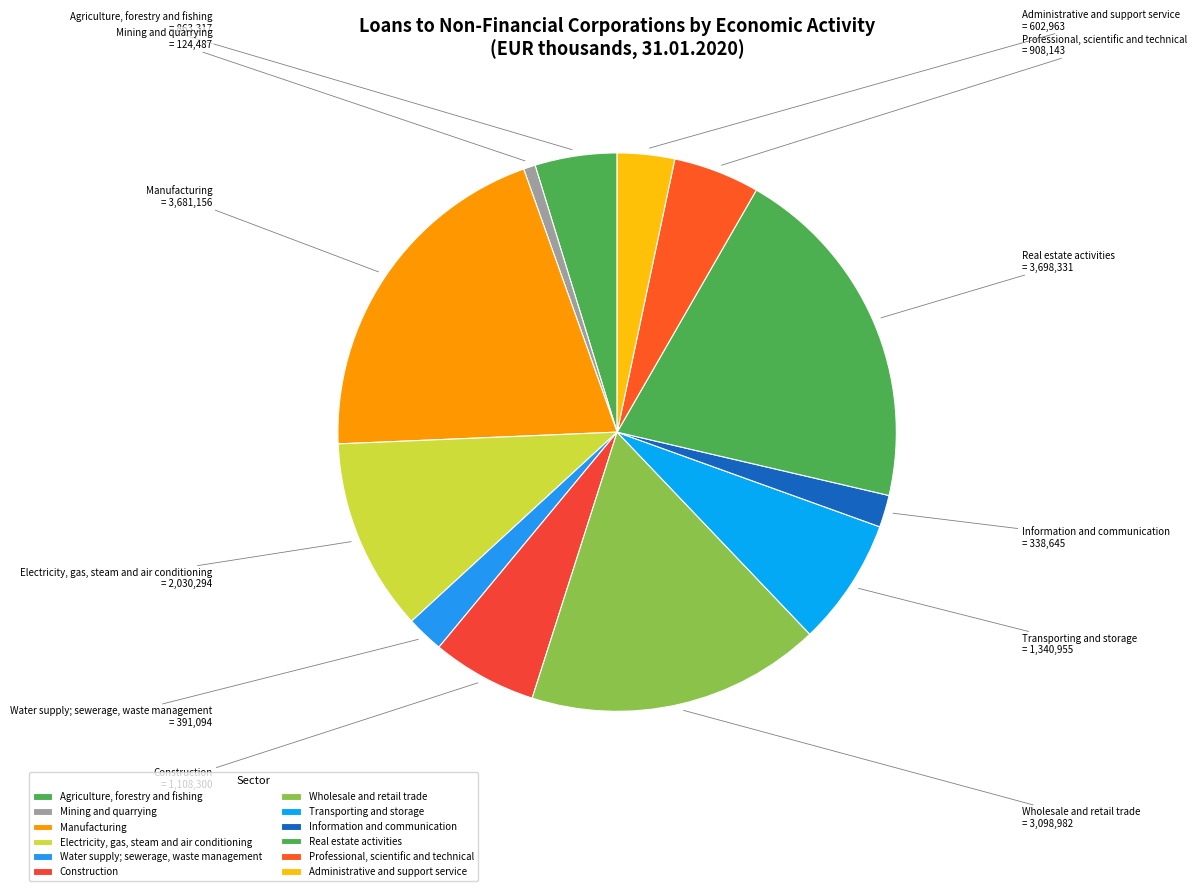

Is the sum of Real estate activities and Transporting and storage greater than half?

No